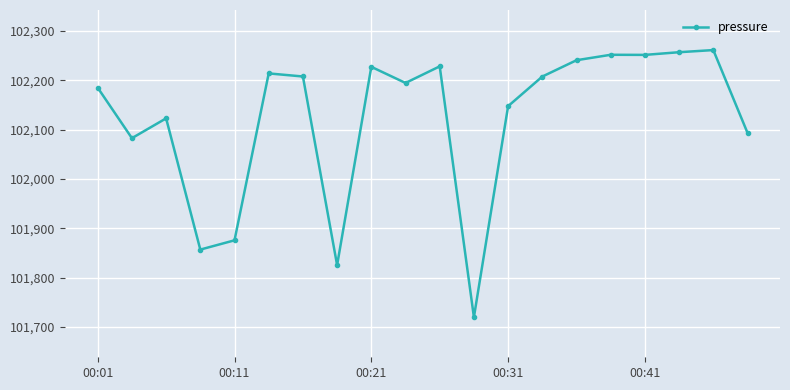

How many distinct data groups are displayed?

1